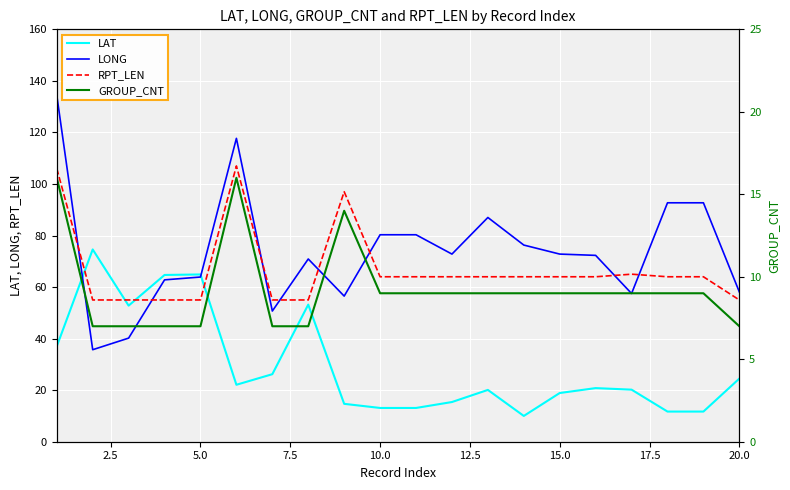

True or false: LONG has more than 1 points higher than both neighbors.

True